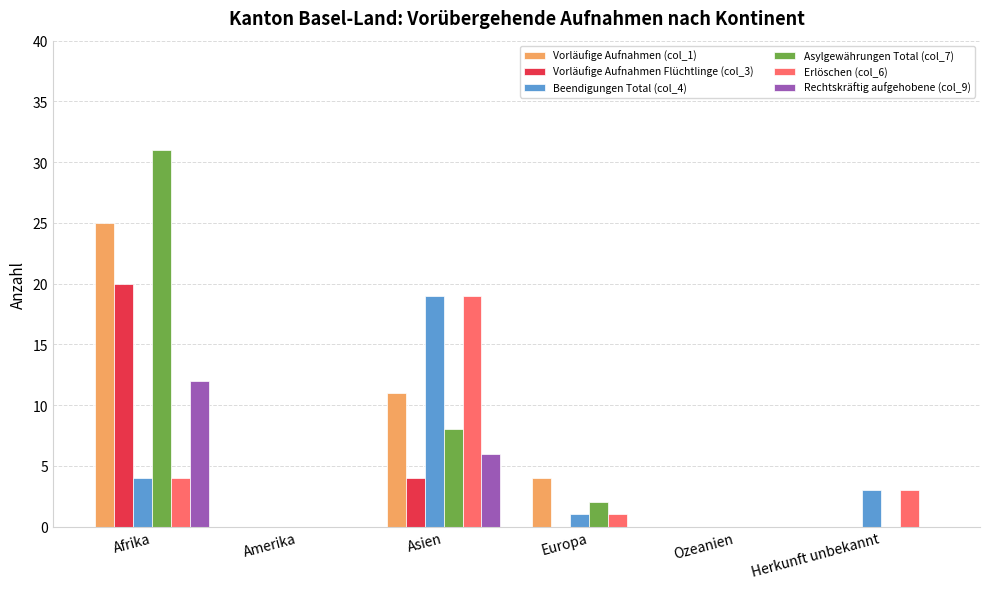

Reading left to right, extract all data points from this chart.

Vorläufige Aufnahmen (col_1): Afrika=25	Amerika=0	Asien=11	Europa=4	Ozeanien=0	Herkunft unbekannt=0
Vorläufige Aufnahmen Flüchtlinge (col_3): Afrika=20	Amerika=0	Asien=4	Europa=0	Ozeanien=0	Herkunft unbekannt=0
Beendigungen Total (col_4): Afrika=4	Amerika=0	Asien=19	Europa=1	Ozeanien=0	Herkunft unbekannt=3
Asylgewährungen Total (col_7): Afrika=31	Amerika=0	Asien=8	Europa=2	Ozeanien=0	Herkunft unbekannt=0
Erlöschen (col_6): Afrika=4	Amerika=0	Asien=19	Europa=1	Ozeanien=0	Herkunft unbekannt=3
Rechtskräftig aufgehobene (col_9): Afrika=12	Amerika=0	Asien=6	Europa=0	Ozeanien=0	Herkunft unbekannt=0